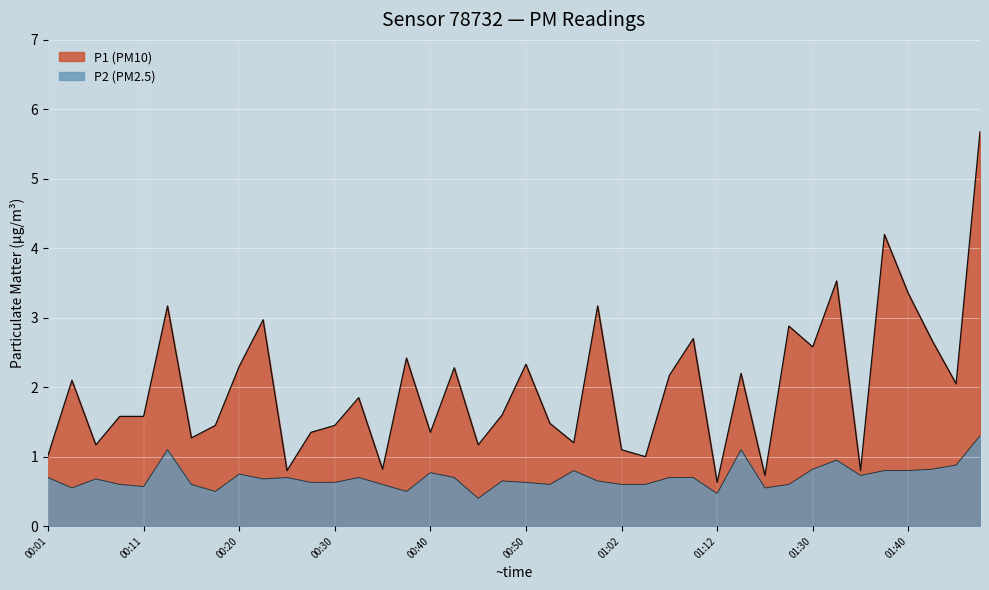

What is the difference between the highest and lowest values at 00:33?

1.2